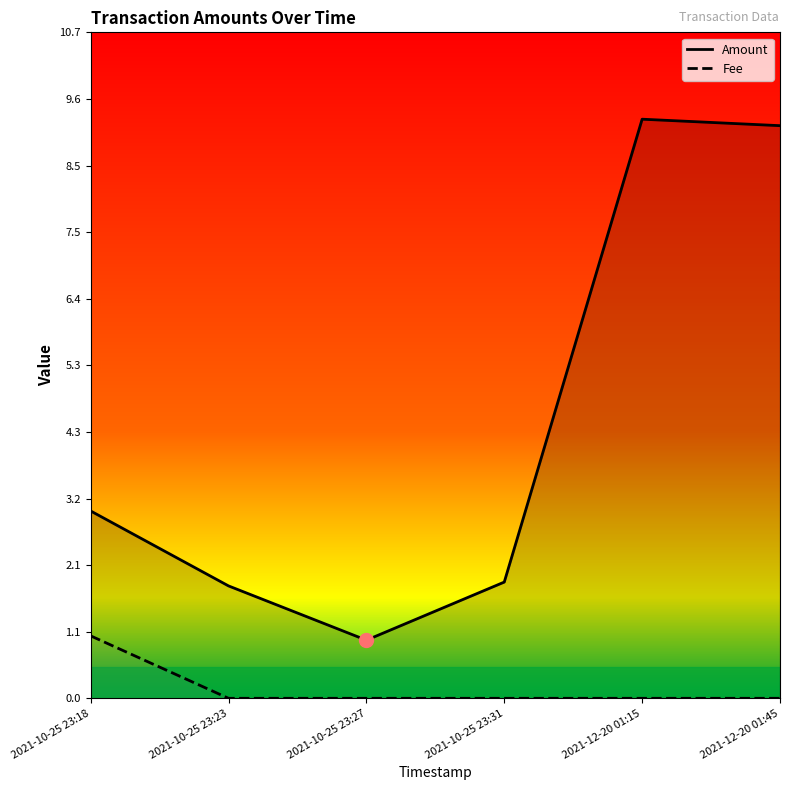

How many data points in Fee are above 0?

1